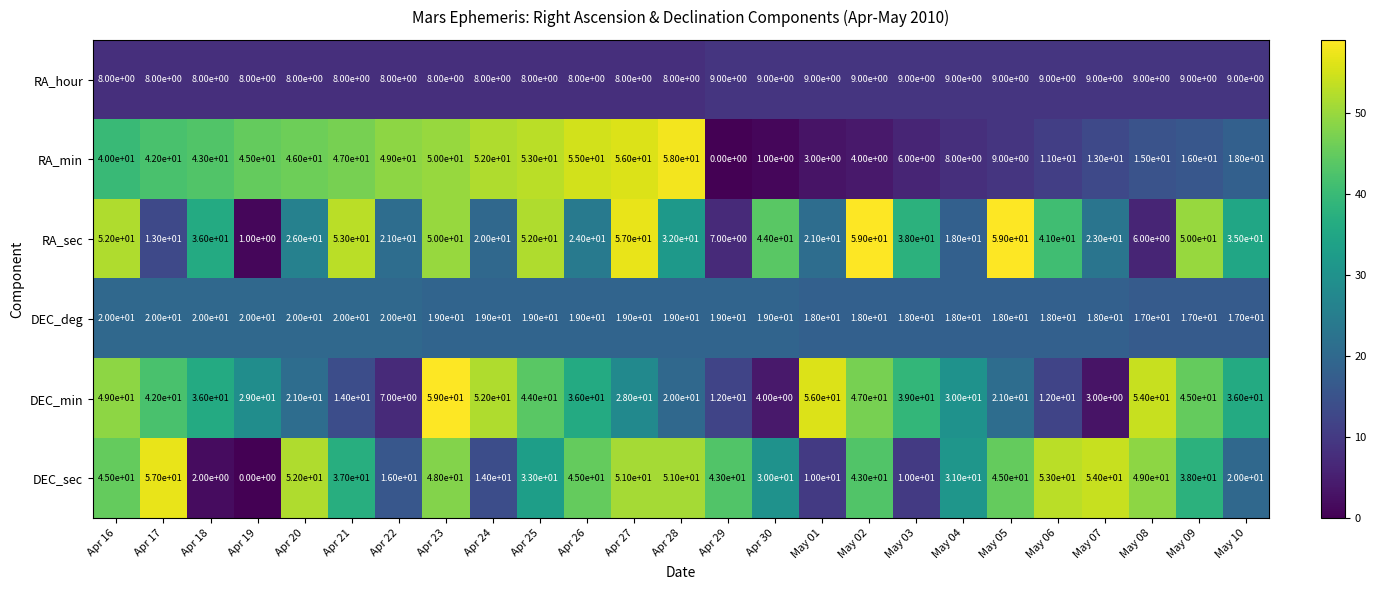

Which category has the highest value in the DEC_min series?

Apr 23